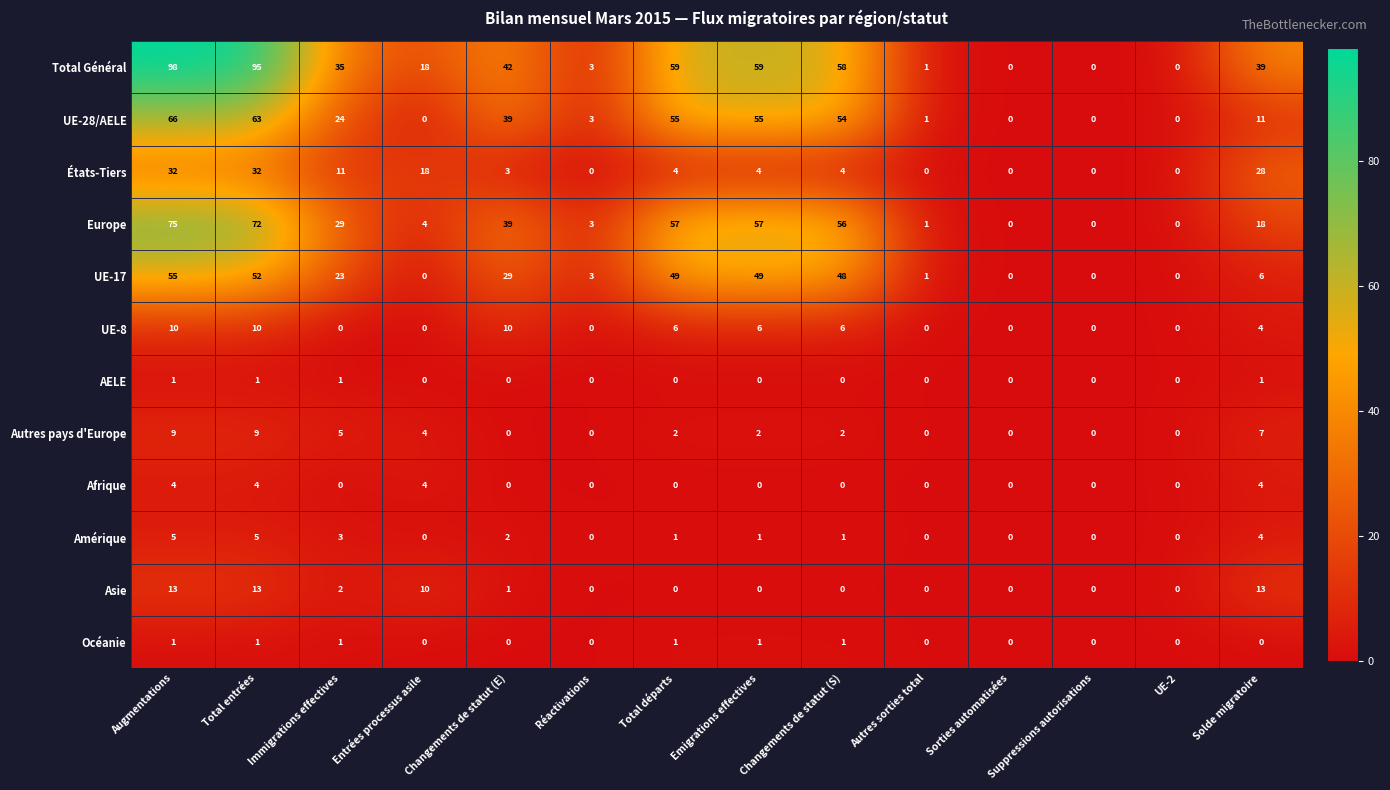

True or false: Autres pays d'Europe has a value of 0 at Réactivations.

True